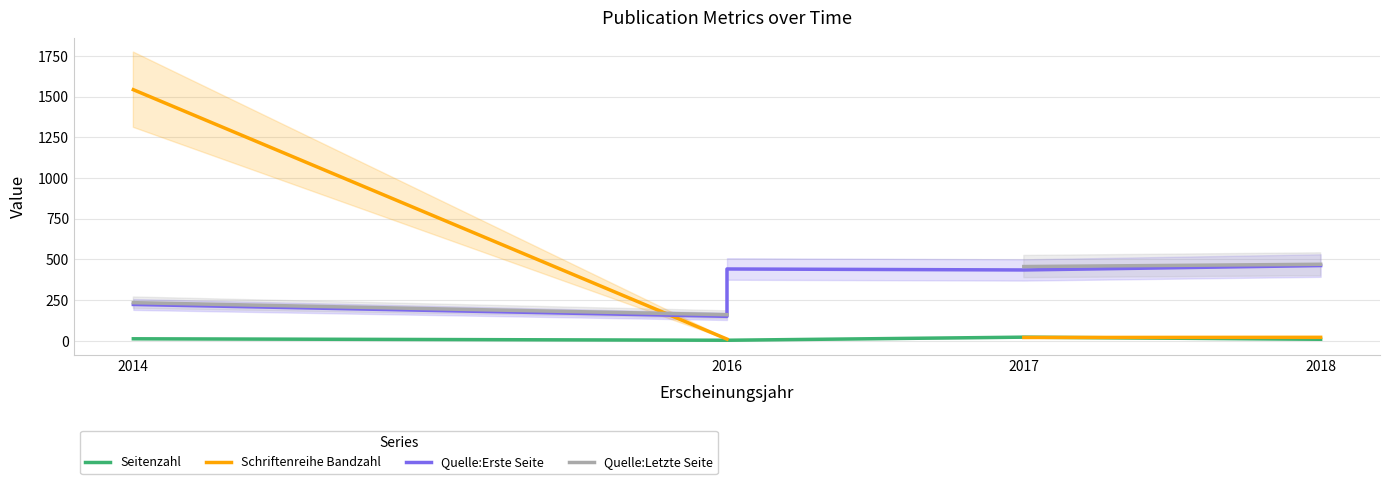

Rank the series by their average value, from lowest to highest.

Seitenzahl, Schriftenreihe Bandzahl, Quelle:Erste Seite, Quelle:Letzte Seite